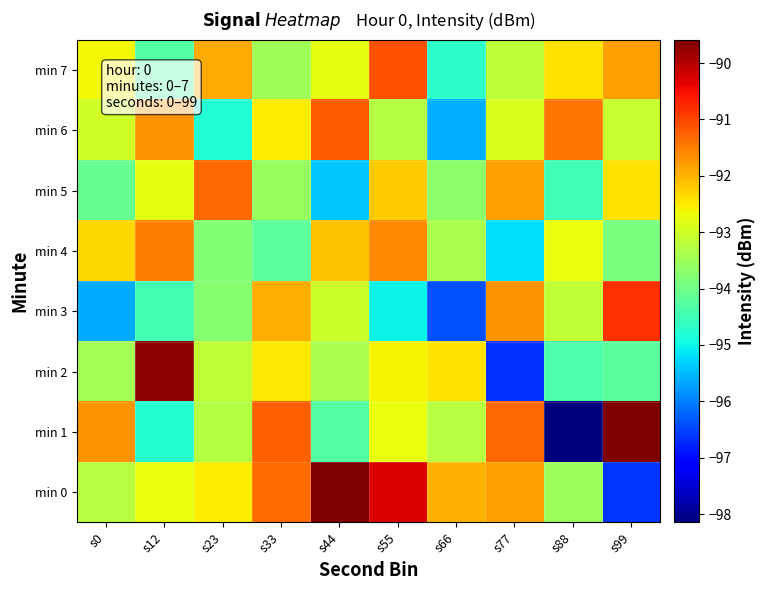

Rank the series by their maximum value, from lowest to highest.

min 4, min 5, min 6, min 7, min 3, min 2, min 1, min 0